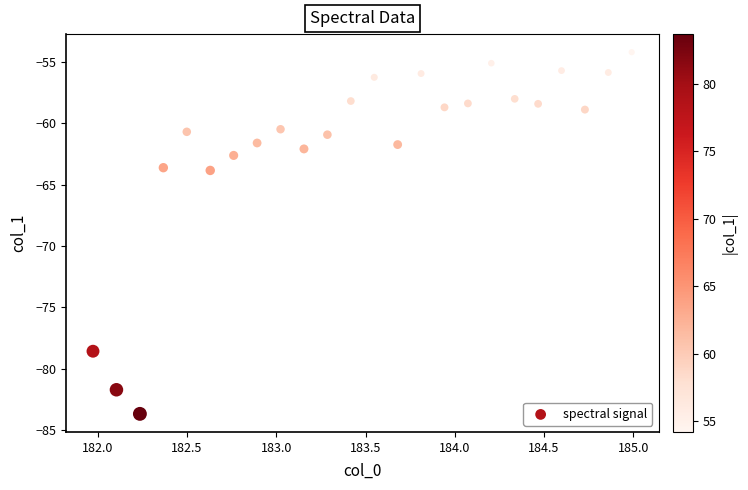

What is the range of X values (max minus min)?

3.0